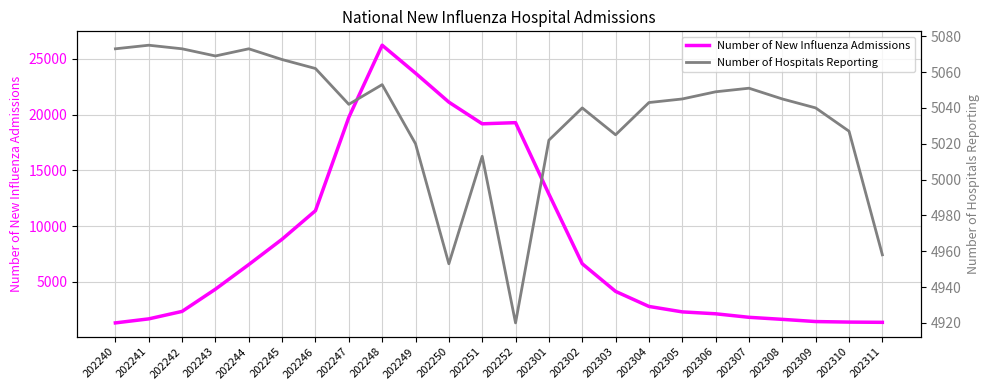

What is the spread (max minus min) of values at 202246?

6329